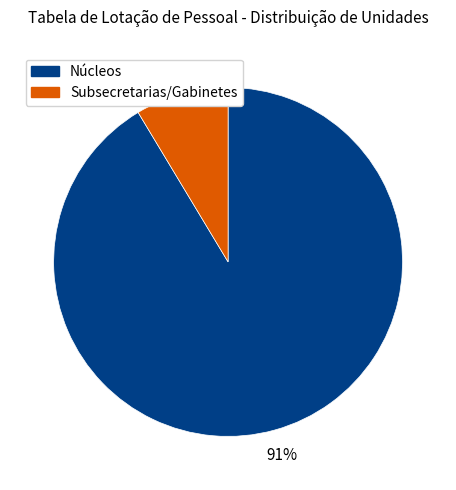

Does any single category account for the majority?

Yes